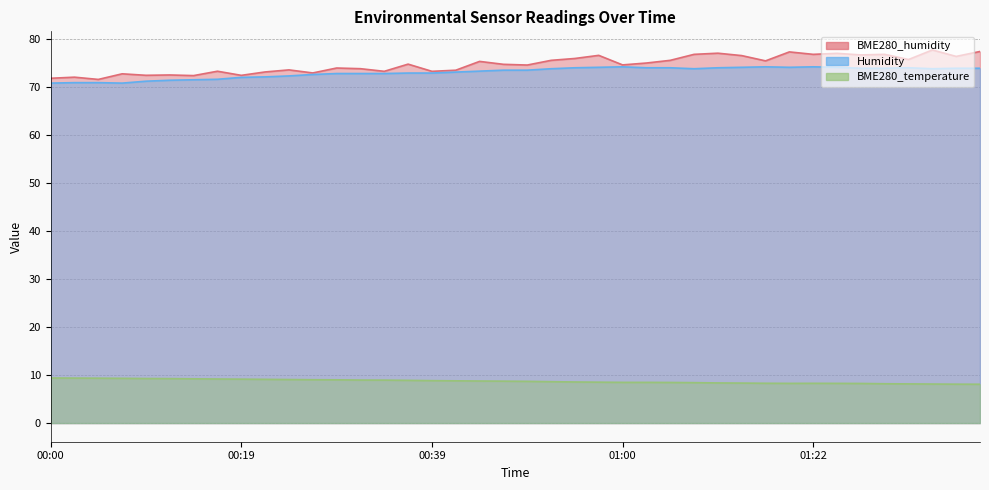

What is the average value of the Humidity series?

73.1